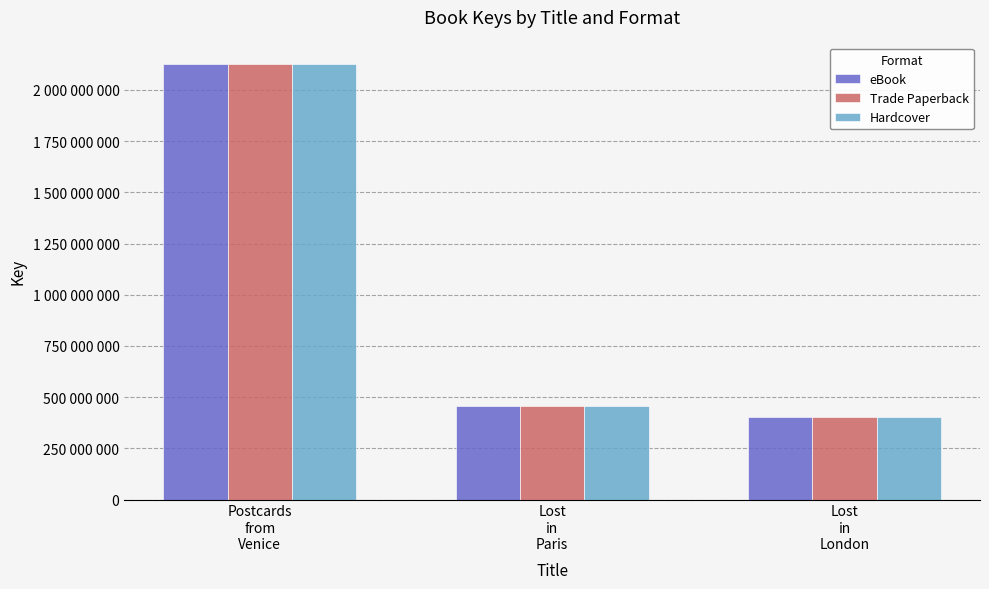

Rank the series at Lost
in
Paris from highest to lowest value.

eBook, Trade Paperback, Hardcover